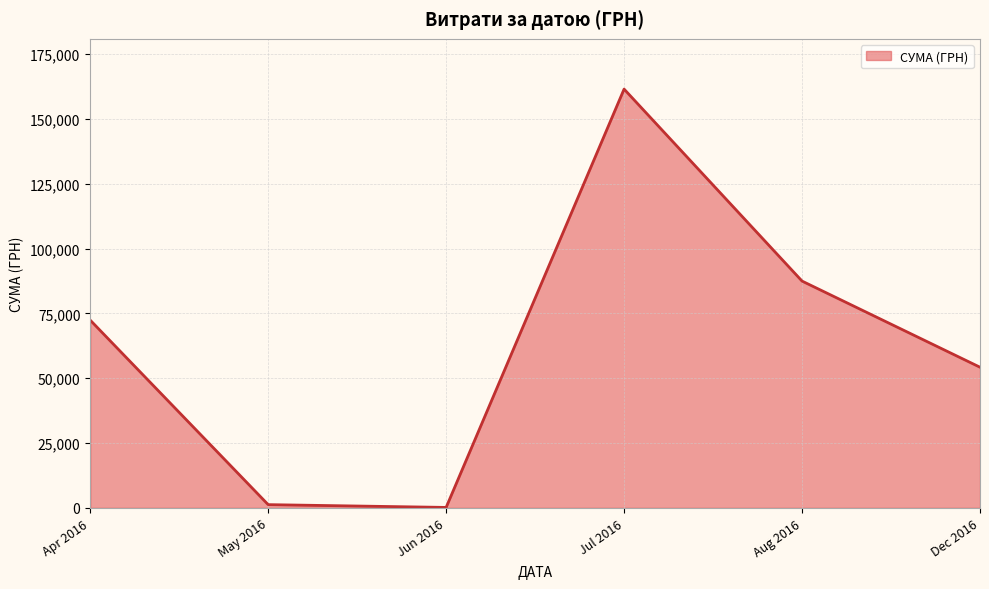

Between Aug 2016 and Dec 2016, which is larger?

Aug 2016